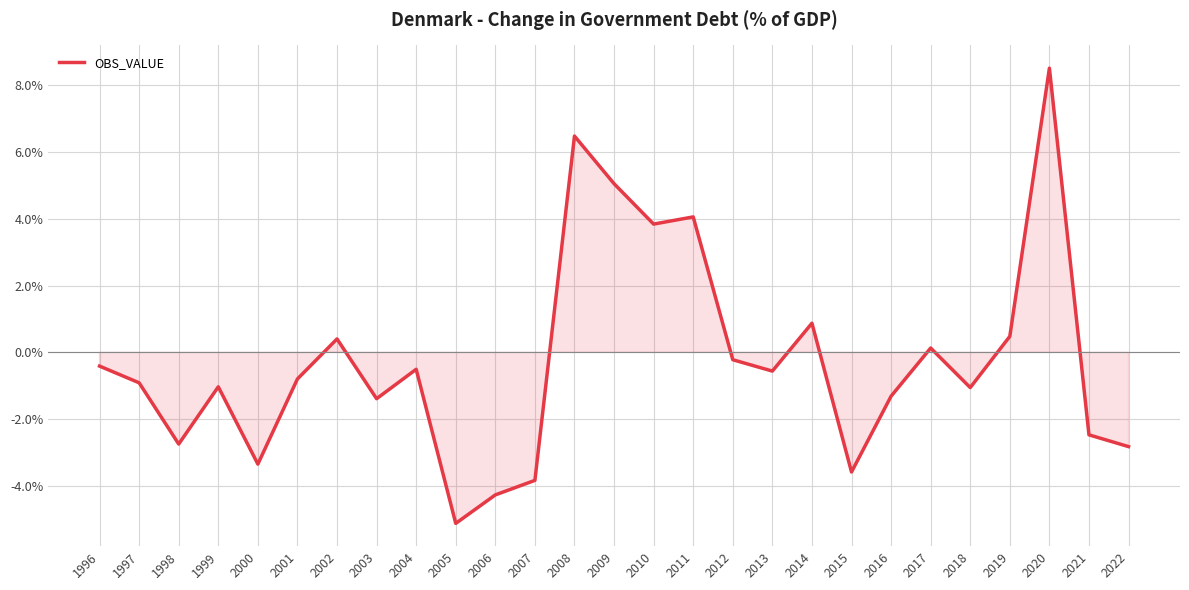

The value at 2019 is 0.5. True or false?

True